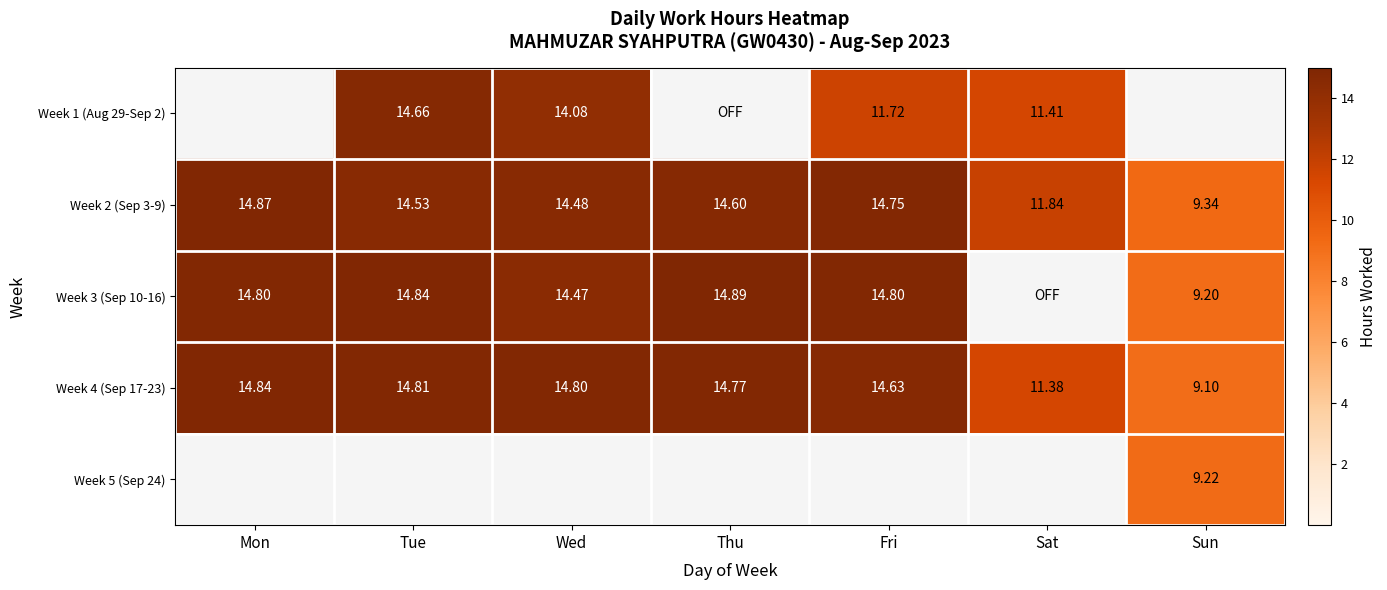

At which label does Week 4 (Sep 17-23) first exceed 14?

Mon